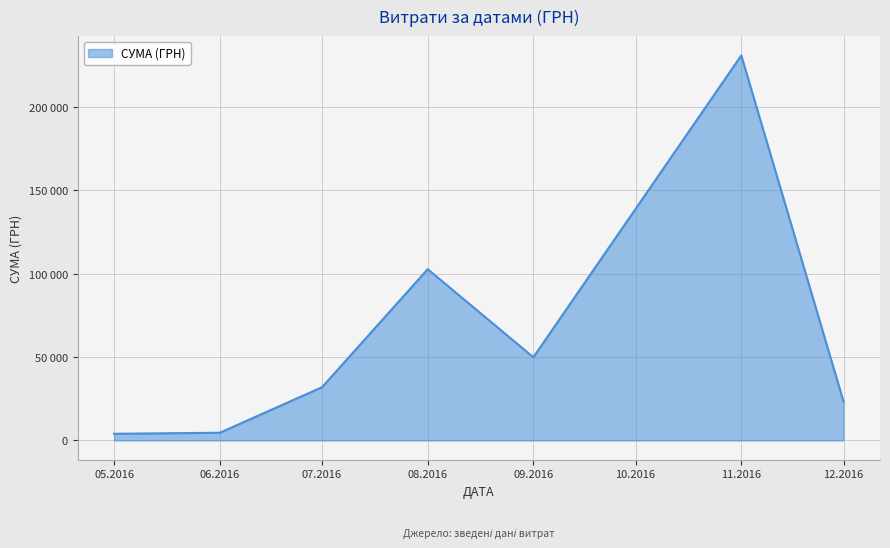

Is this an area chart (filled region under the line)?

Yes